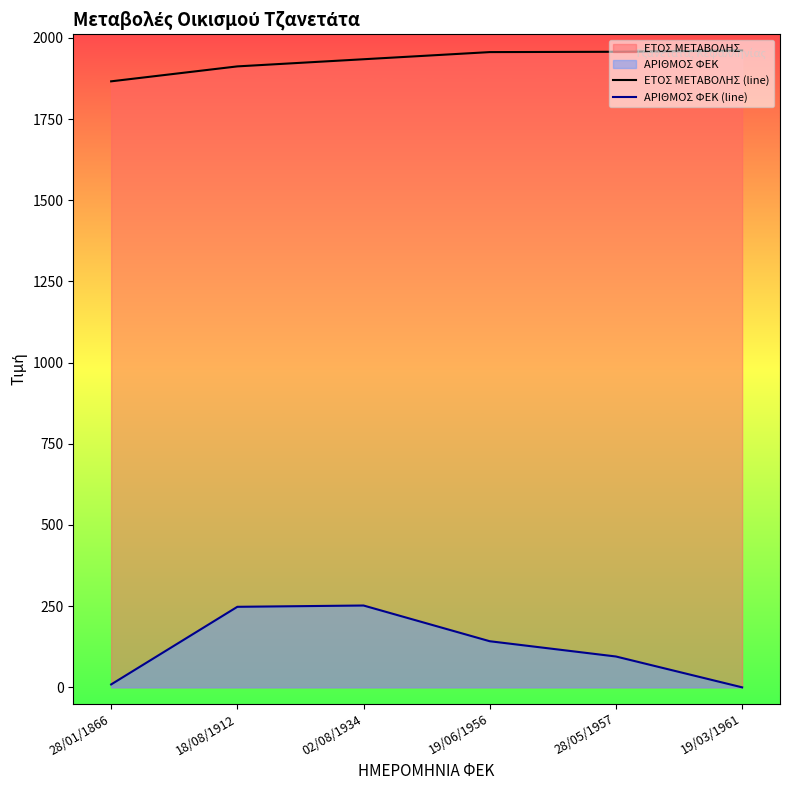

Which series has the largest total across all categories?

ΕΤΟΣ ΜΕΤΑΒΟΛΗΣ (line)